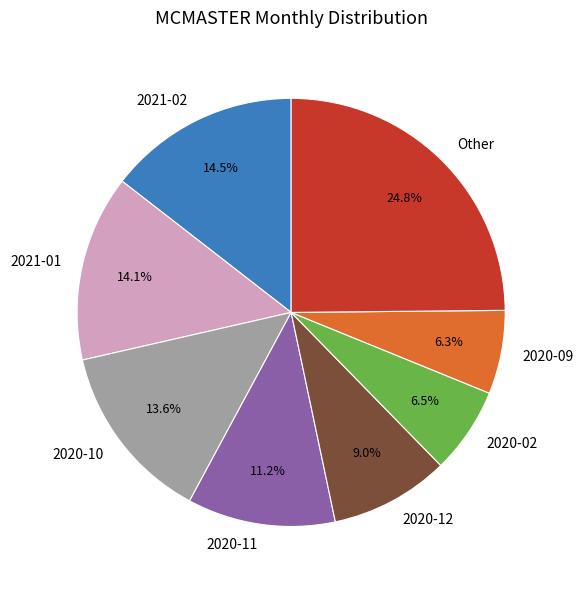

Does 2020-09 represent more than half of the total?

No